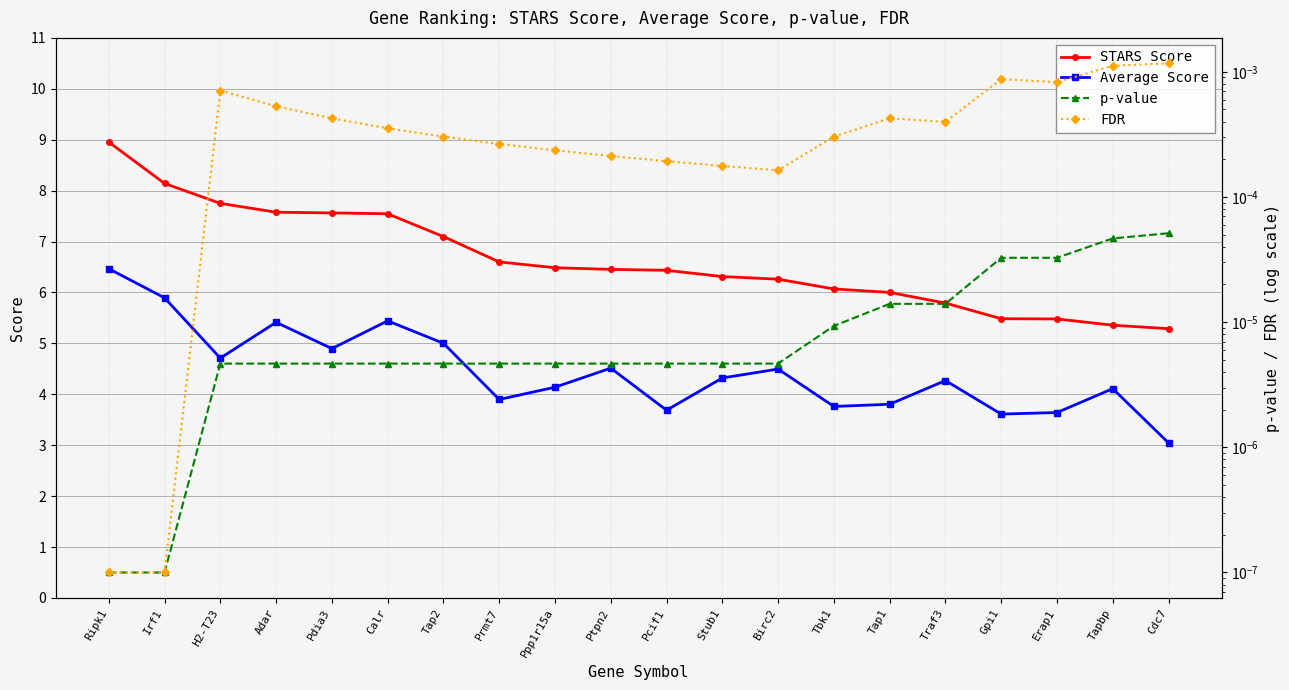

How many categories are shown in the chart?

20